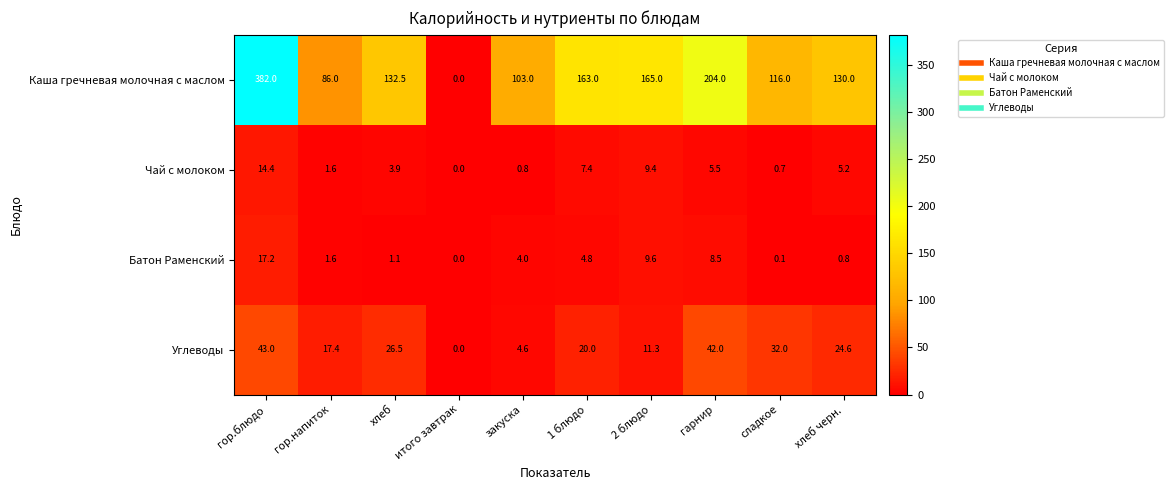

How many values in Каша гречневая молочная с маслом are above zero?

9